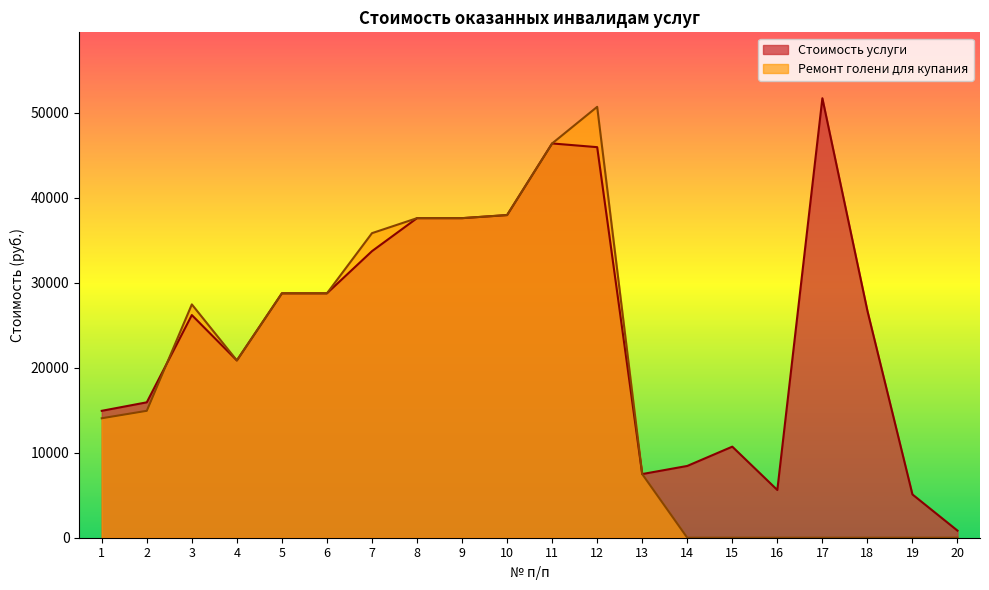

Reading left to right, extract all data points from this chart.

Стоимость услуги: 14939.5	15939.5	26211.4	20869.5	28770.1	28770.1	33734.0	37618.6	37618.6	37982.5	46414.2	45976.8	7493.6	8449.0	10720.2	5618.3	51733.8	26713.7	5094.8	834.7
Ремонт голени для купания: 14061.8	14939.5	27467.3	20869.5	28770.1	28770.1	35853.7	37618.6	37618.6	37982.5	46414.2	50724.8	7493.6	0.0	0.0	0.0	0.0	0.0	0.0	0.0